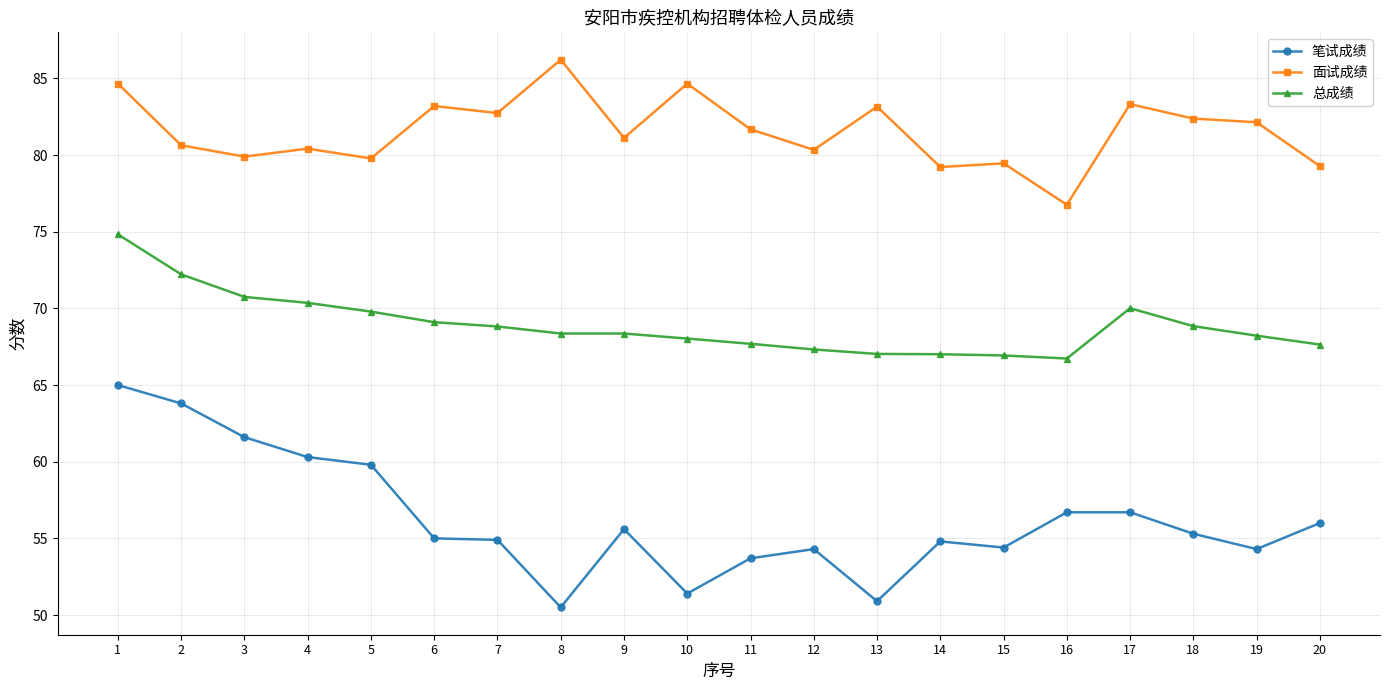

What is the difference between the highest and lowest values at 6?

28.2